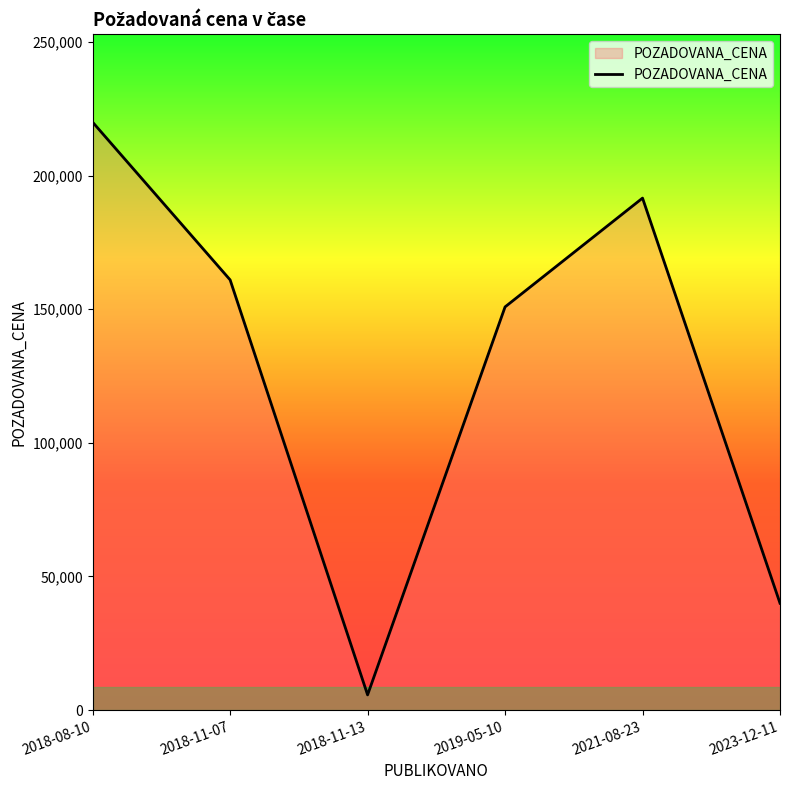

Reading right to left, list all the values displayed in this chart.

2023-12-11=40000	2021-08-23=191600	2019-05-10=150880	2018-11-13=5700	2018-11-07=161000	2018-08-10=220000